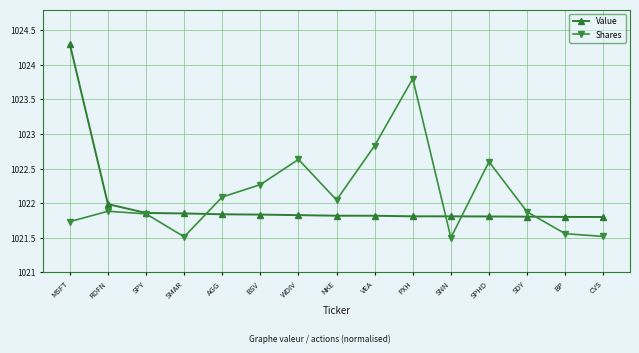

True or false: Value has a value of 1022.0 at RDFN.

True